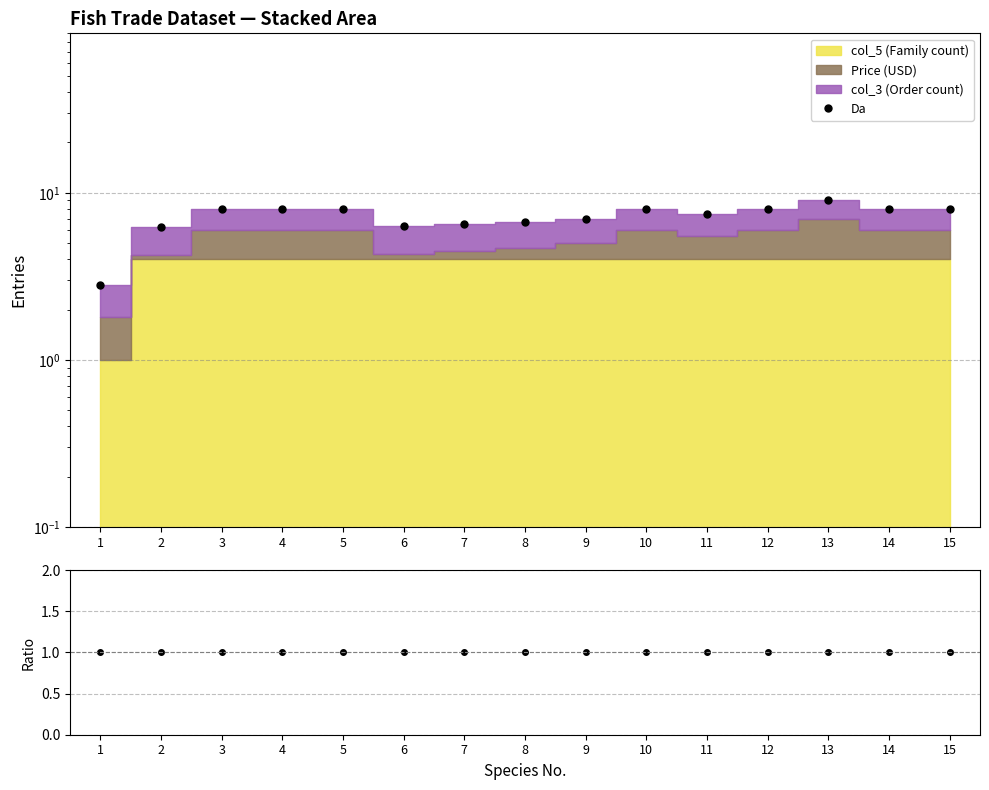

What is the value of the Da point at the 3rd from the left?

8.0